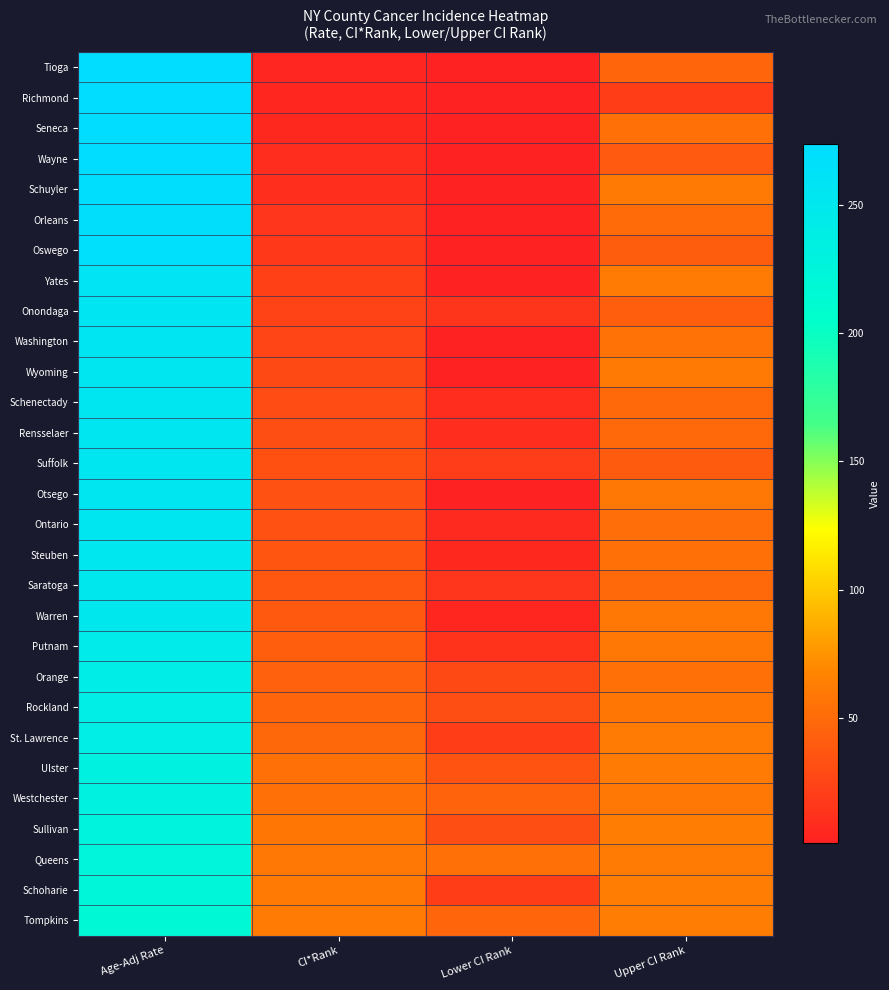

What is the spread (max minus min) of values at Upper CI Rank?

41.0